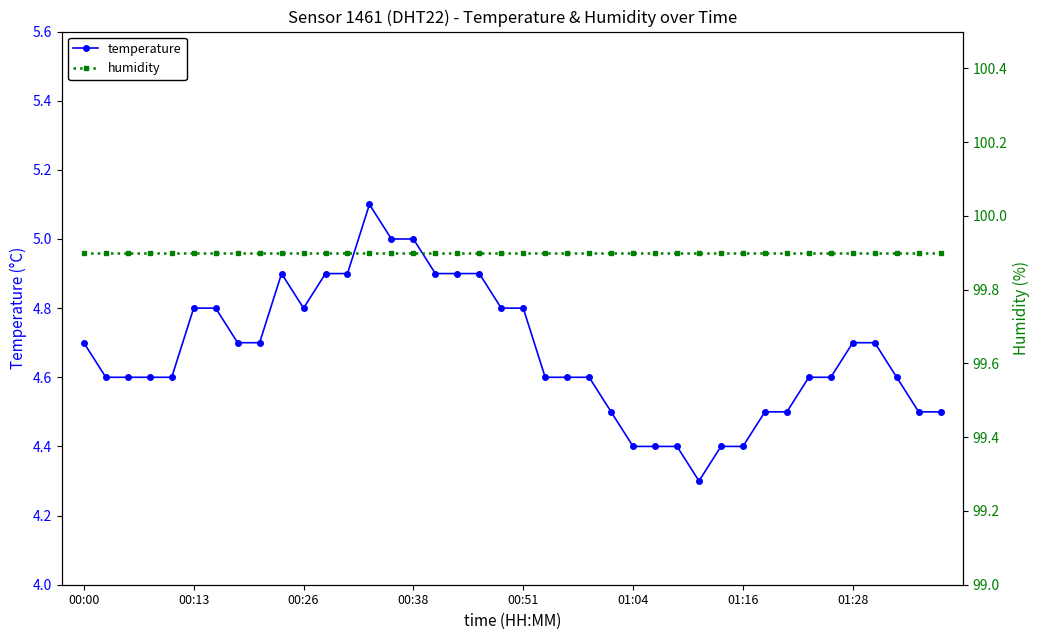

What is the maximum value shown in the chart?

99.9